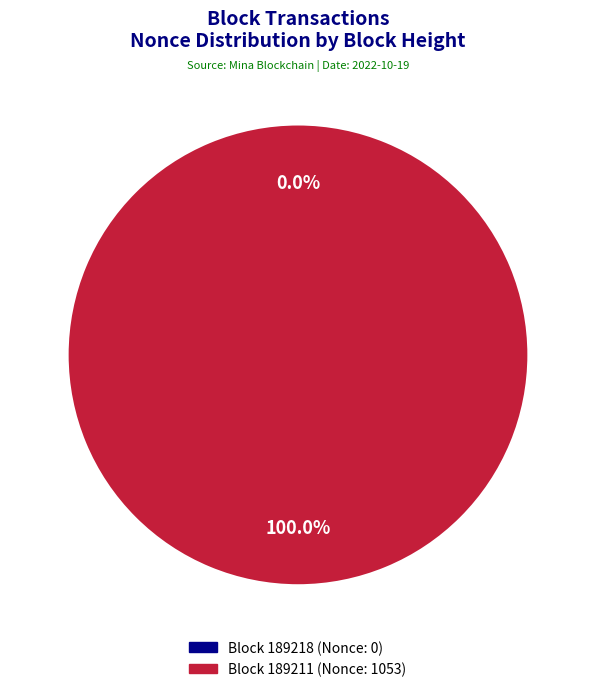

To the nearest percent, what is the difference between the 189211 and 189218 slice percentages?

100%